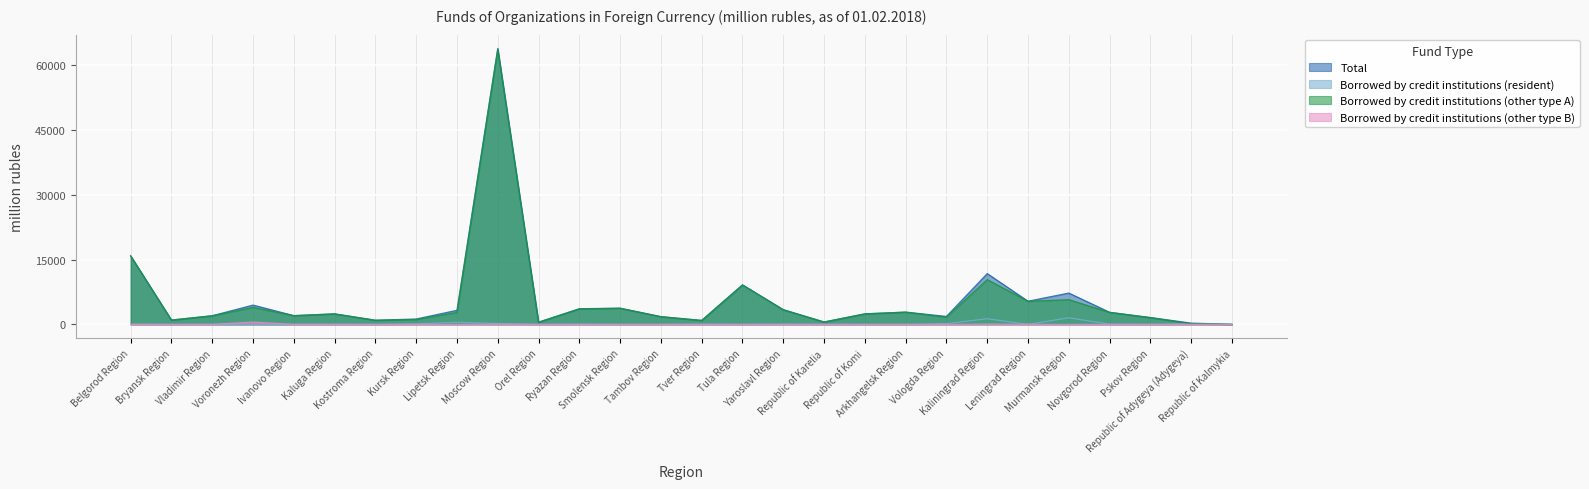

The Borrowed by credit institutions (other type B) series shows 526 at Voronezh Region. True or false?

True